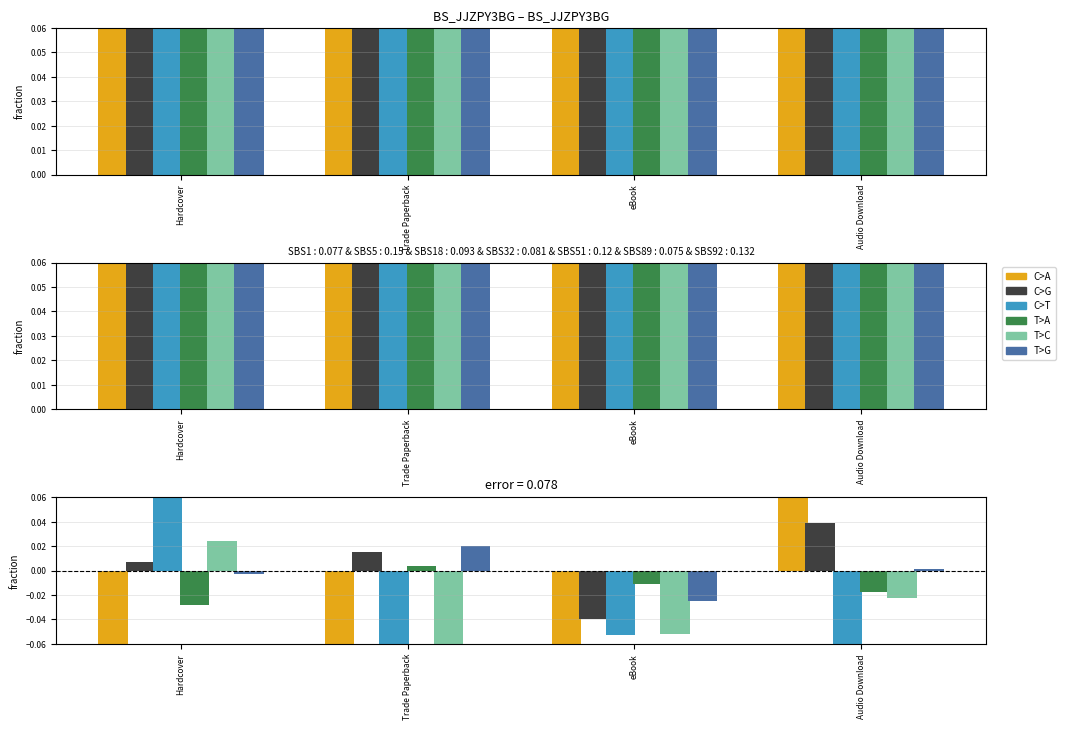

Reading left to right, transcribe all the data shown in this chart.

C>A: -0.1	-0.1	-0.1	0.1
C>G: 0.0	0.0	-0.0	0.0
C>T: 0.1	-0.1	-0.1	-0.1
T>A: -0.0	0.0	-0.0	-0.0
T>C: 0.0	-0.1	-0.1	-0.0
T>G: -0.0	0.0	-0.0	0.0